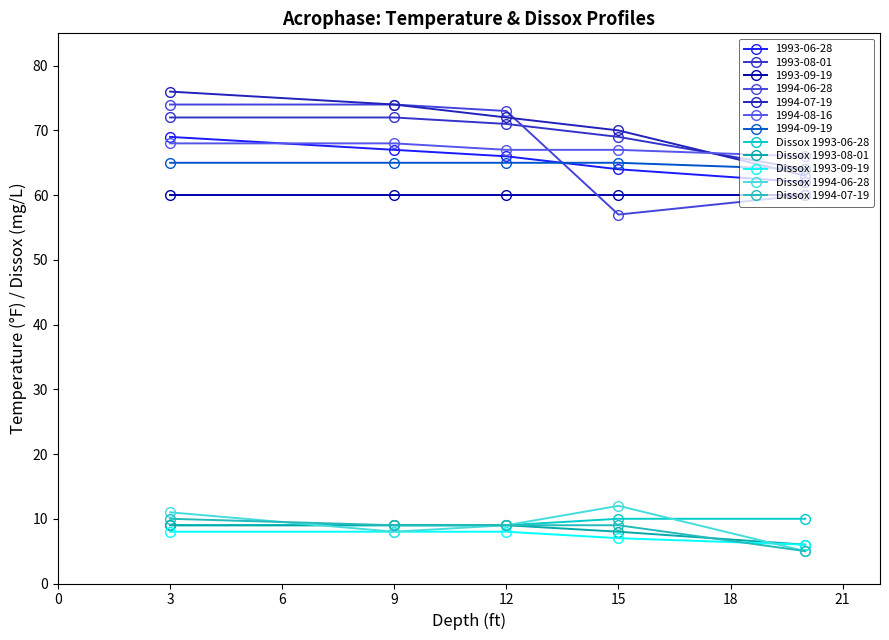

Is this an area chart (filled region under the line)?

No